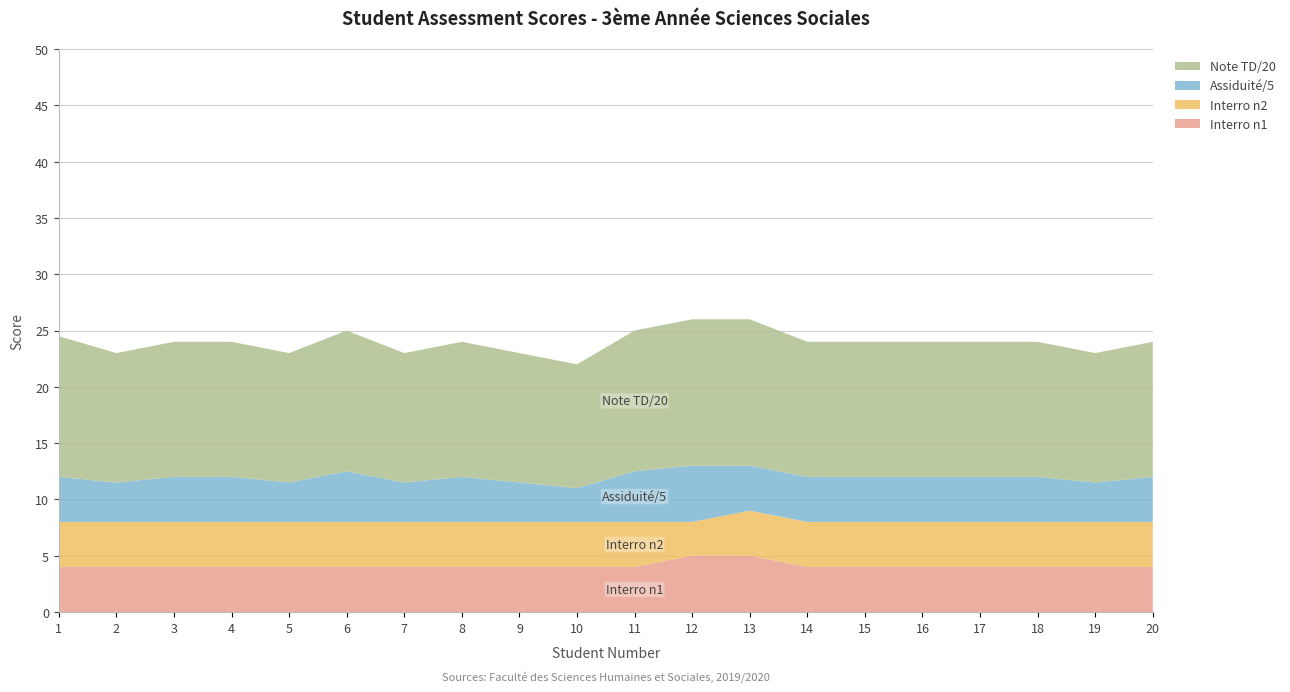

Reading left to right, transcribe all the data shown in this chart.

Interro n1: 1=4.0	2=4.0	3=4.0	4=4.0	5=4.0	6=4.0	7=4.0	8=4.0	9=4.0	10=4.0	11=4.0	12=5.0	13=5.0	14=4.0	15=4.0	16=4.0	17=4.0	18=4.0	19=4.0	20=4.0
Interro n2: 1=4.0	2=4.0	3=4.0	4=4.0	5=4.0	6=4.0	7=4.0	8=4.0	9=4.0	10=4.0	11=4.0	12=3.0	13=4.0	14=4.0	15=4.0	16=4.0	17=4.0	18=4.0	19=4.0	20=4.0
Assiduité/5: 1=4.0	2=3.5	3=4.0	4=4.0	5=3.5	6=4.5	7=3.5	8=4.0	9=3.5	10=3.0	11=4.5	12=5.0	13=4.0	14=4.0	15=4.0	16=4.0	17=4.0	18=4.0	19=3.5	20=4.0
Note TD/20: 1=12.5	2=11.5	3=12.0	4=12.0	5=11.5	6=12.5	7=11.5	8=12.0	9=11.5	10=11.0	11=12.5	12=13.0	13=13.0	14=12.0	15=12.0	16=12.0	17=12.0	18=12.0	19=11.5	20=12.0